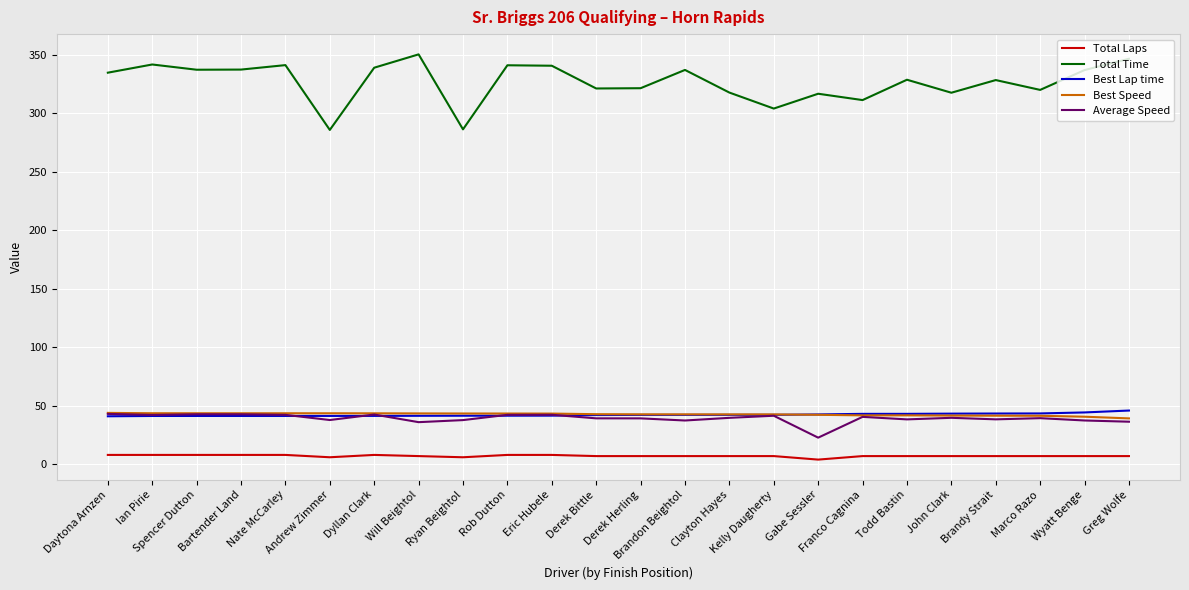

The value of Best Speed at Andrew Zimmer is 43.6. True or false?

True